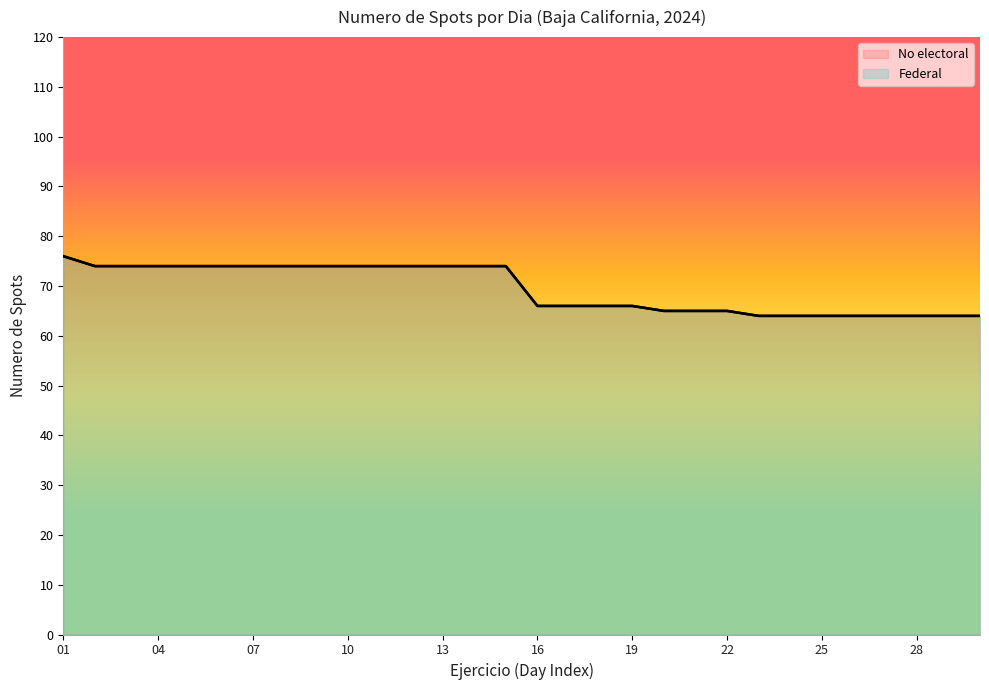

What is the difference between the second highest and minimum values in the Federal series?

10